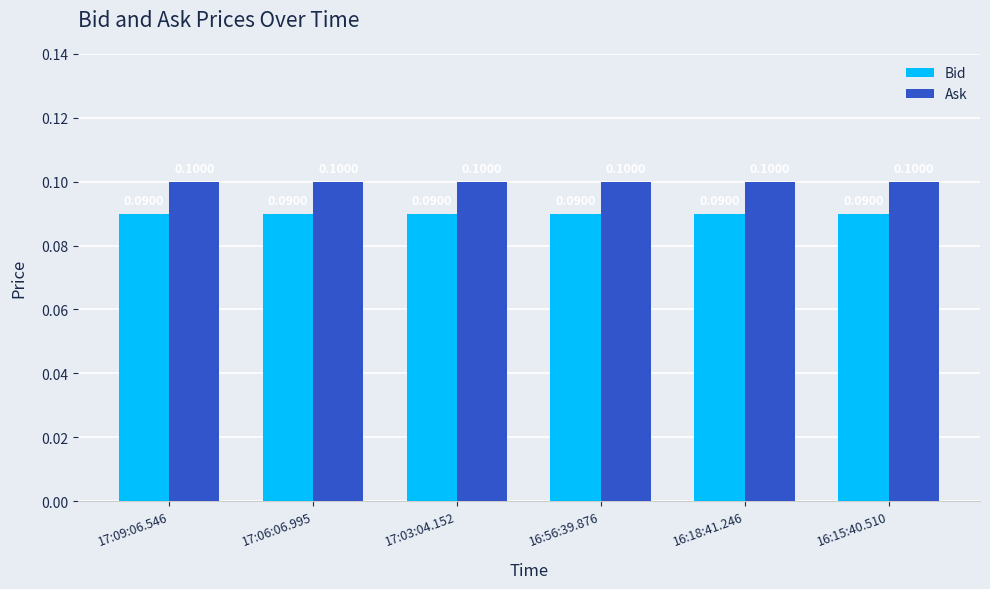

List the series in order of their overall mean, lowest first.

Bid, Ask